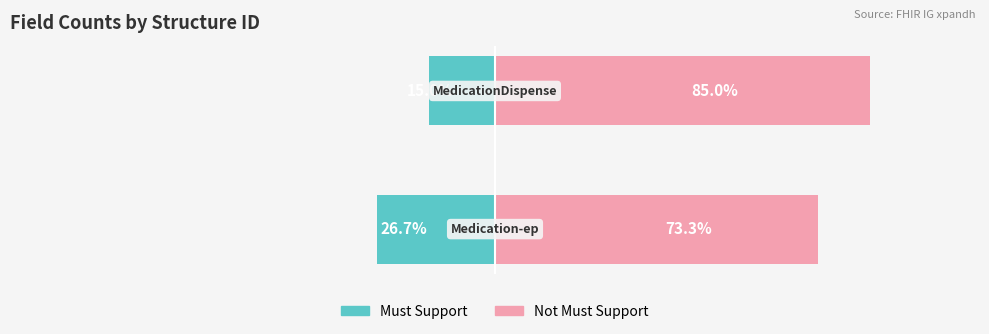

What is the difference between the maximum and minimum values in the Must Support series?

11.7